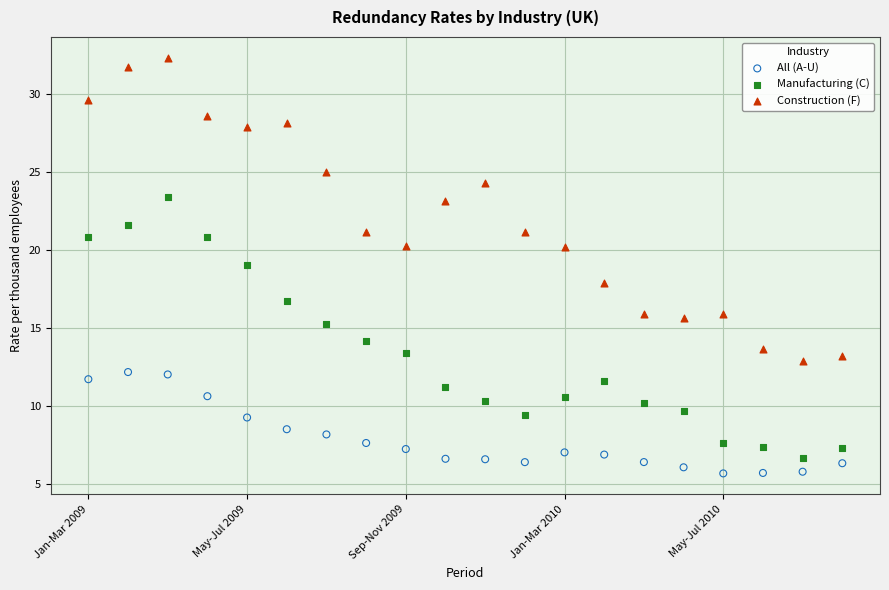

Which series has the widest spread of Y values?

Construction (F)